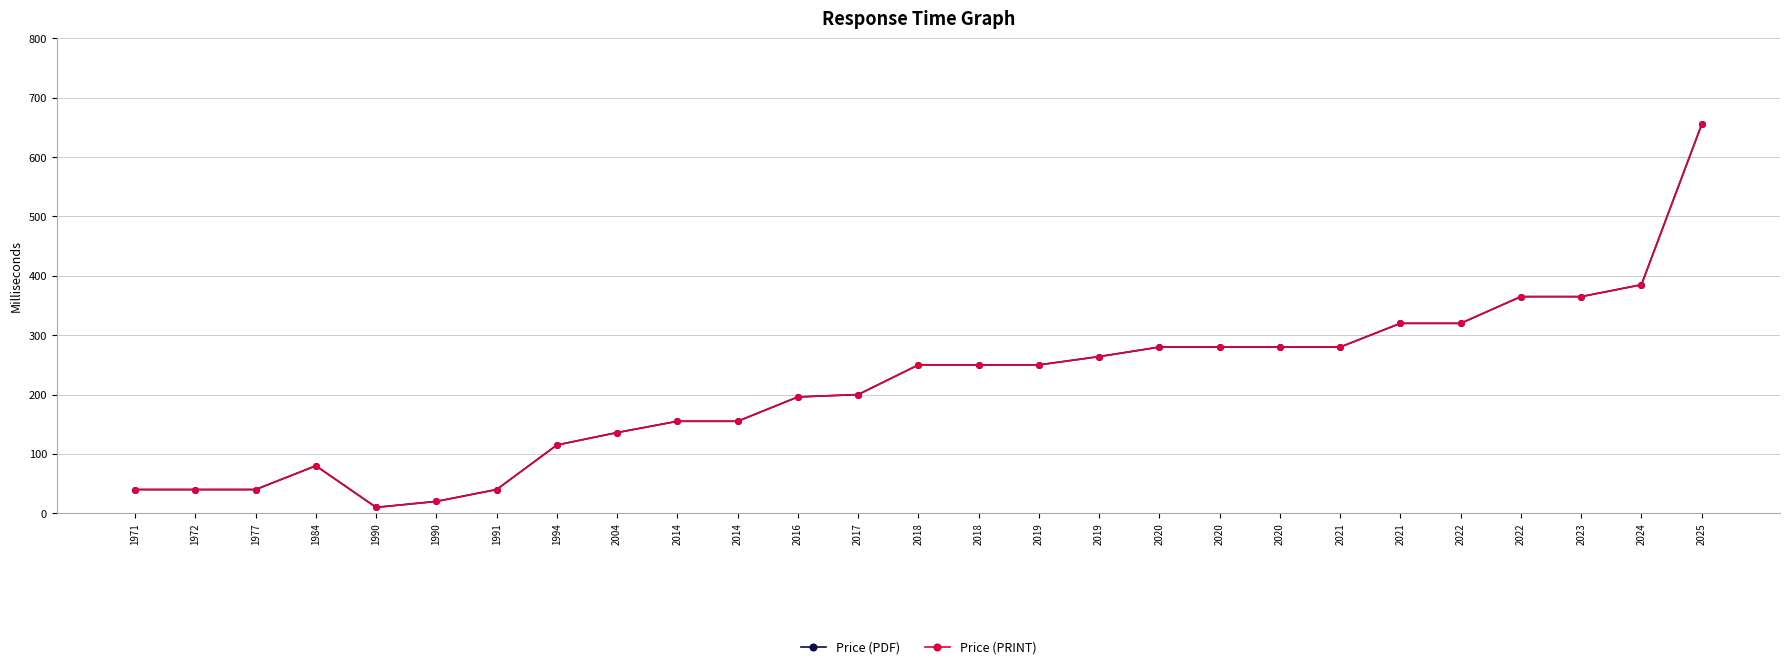

Does the chart have visible grid lines?

Yes